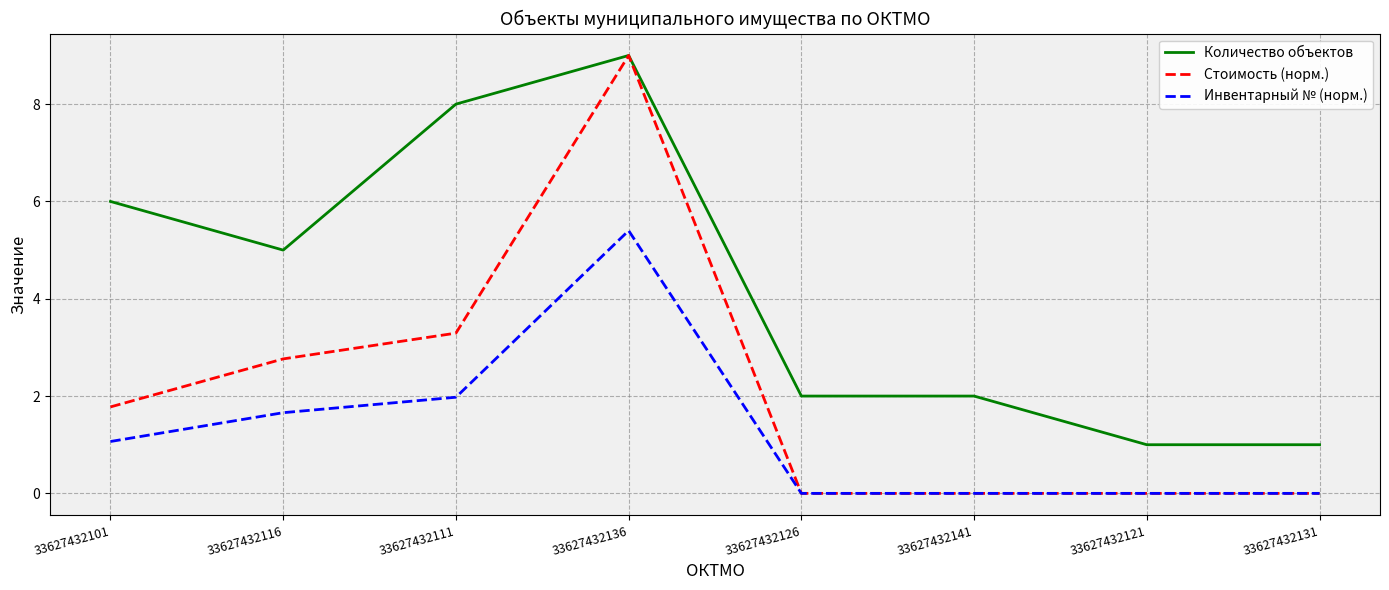

What position from the right is 33627432141?

3